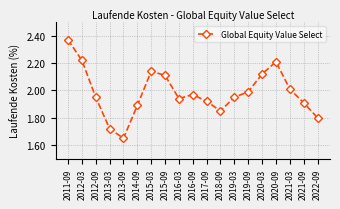

At which category does the data reach its first local peak?

2015-03